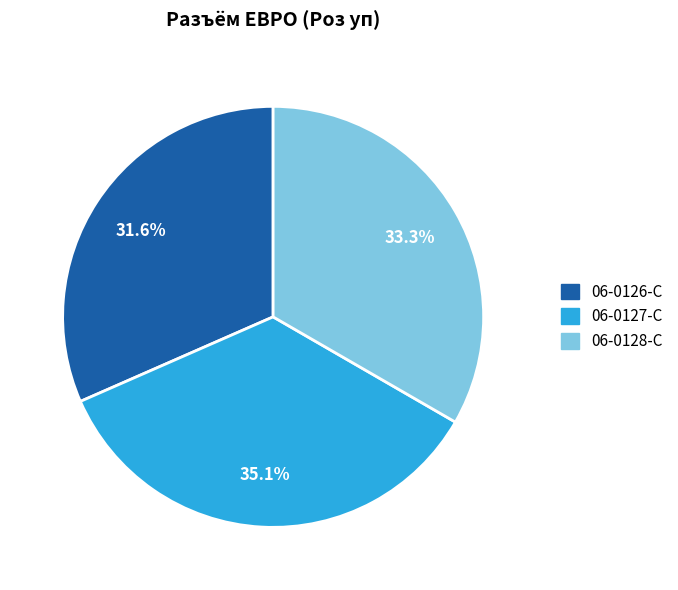

How many slices are in this pie chart?

3